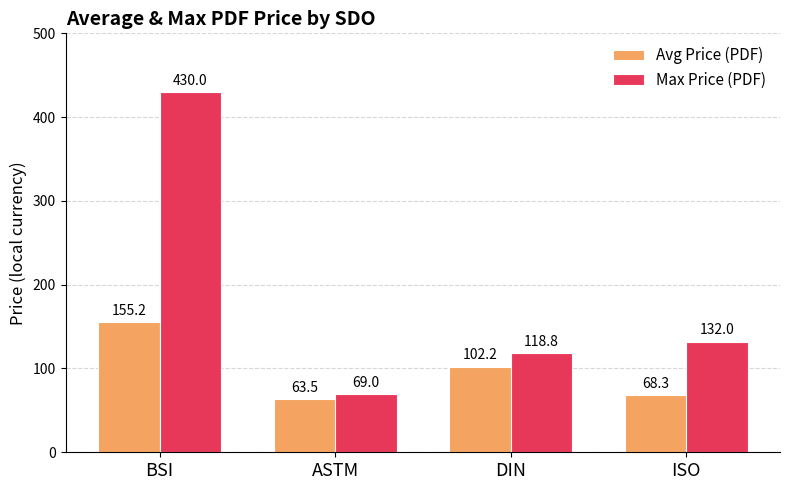

How many bars are there in each group?

2